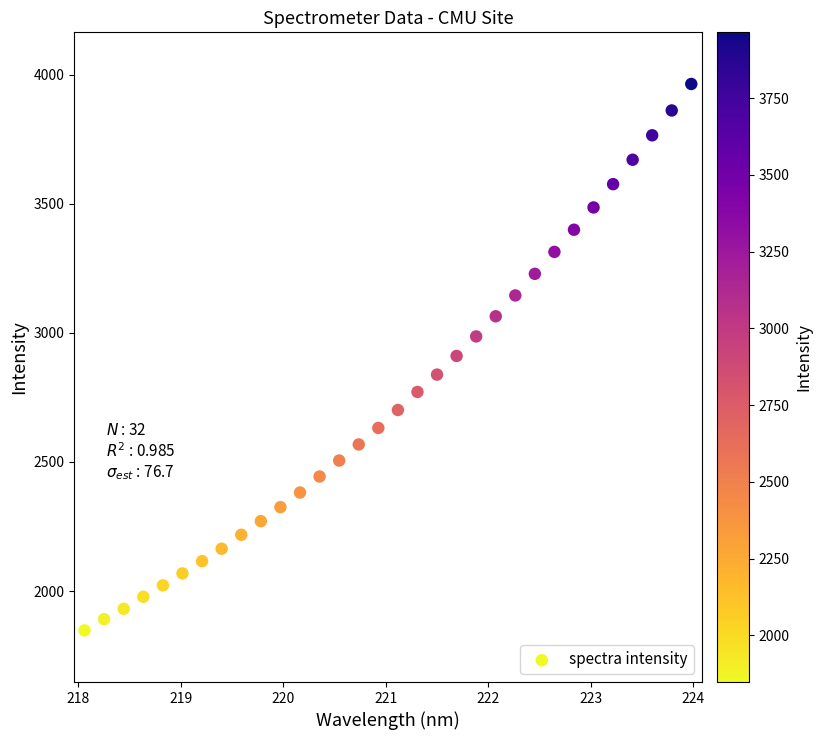

What is the range of X values (max minus min)?

5.9